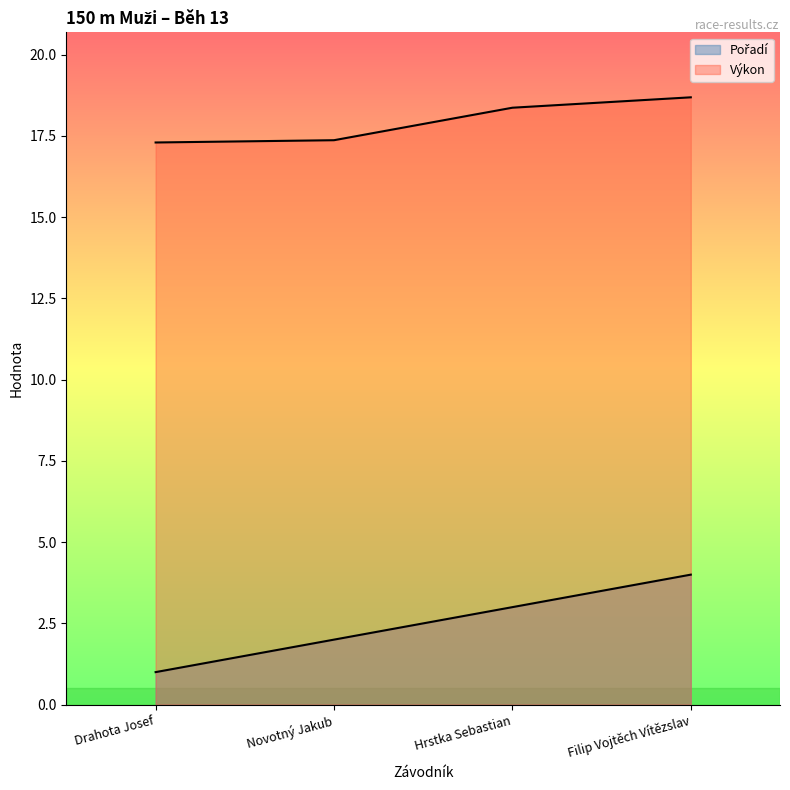

The Výkon series shows 17.3 at Drahota Josef. True or false?

True